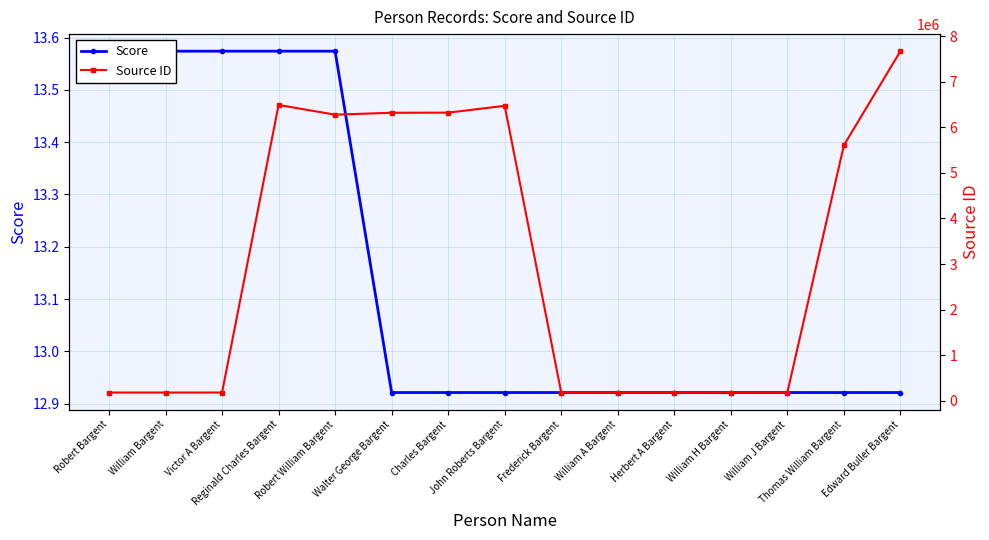

Which category has the highest value in the Source ID series?

Edward Buller Bargent